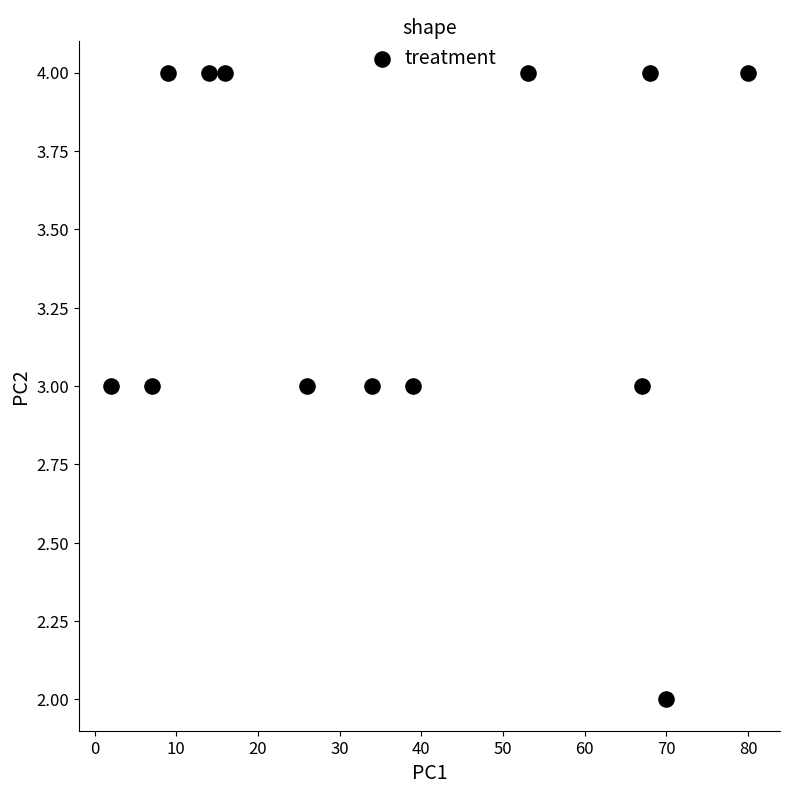

What is the range of X values (max minus min)?

78